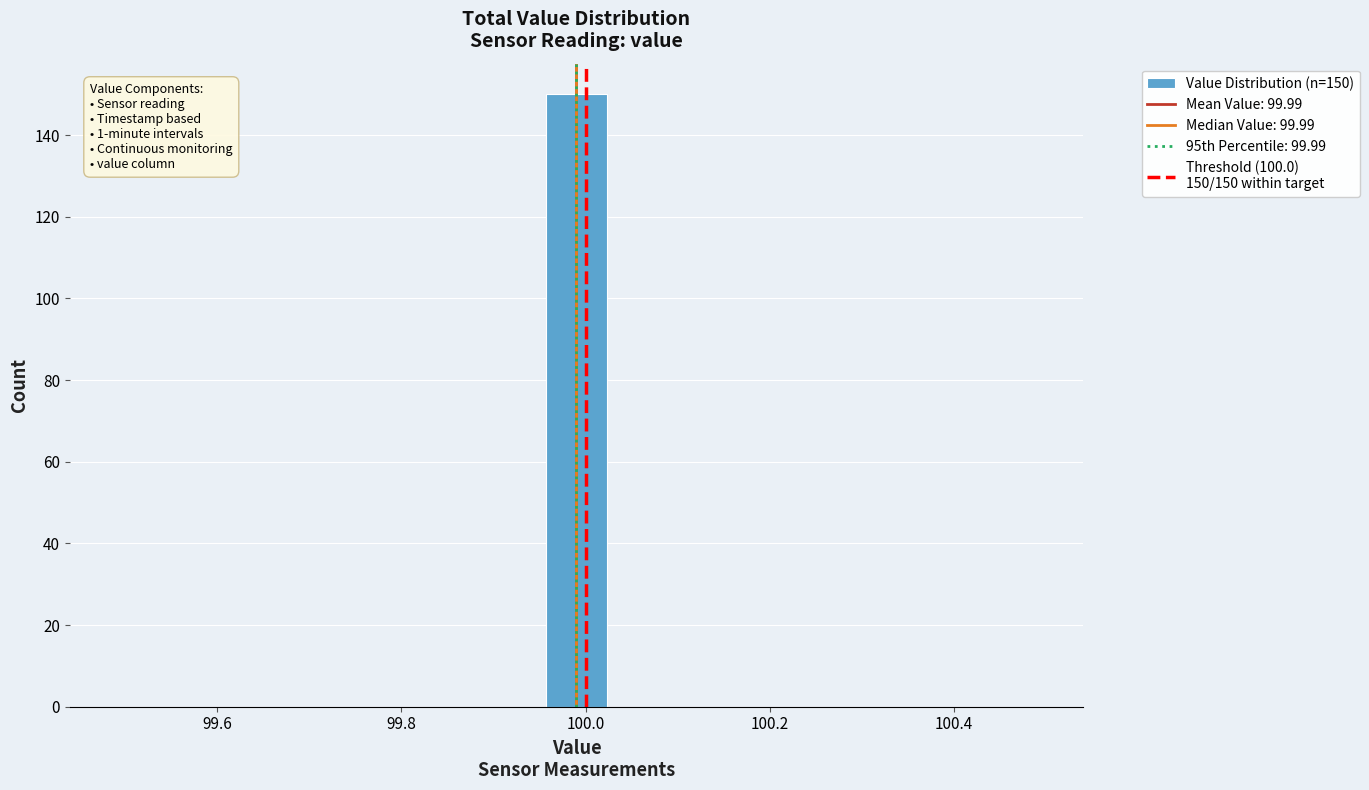

Read against the x-axis, roughly where is the centre of the tallest bar?

100.00